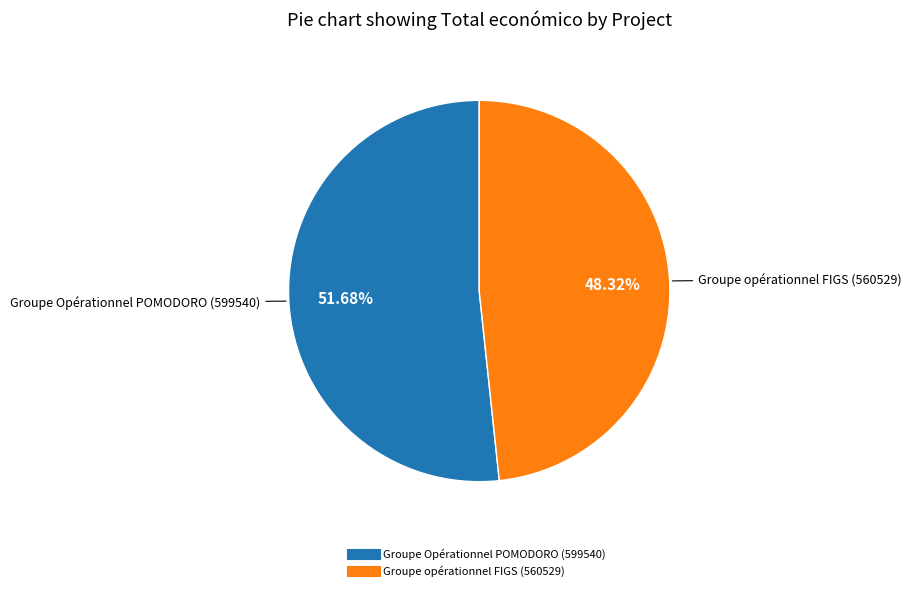

To the nearest percent, what is the average slice percentage?

50%